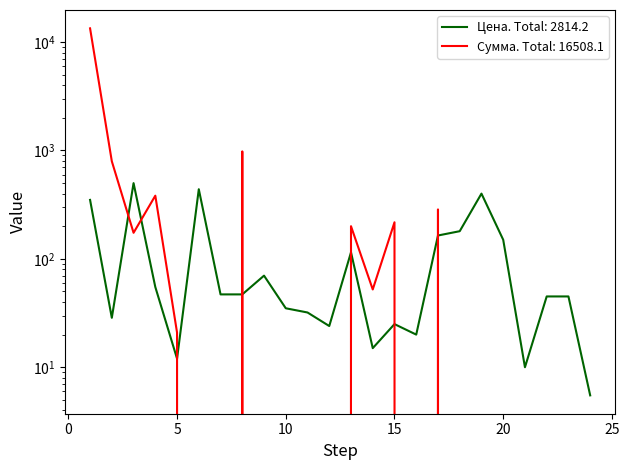

Rank the series by their maximum value, from lowest to highest.

Цена (Price), Сумма (Sum)